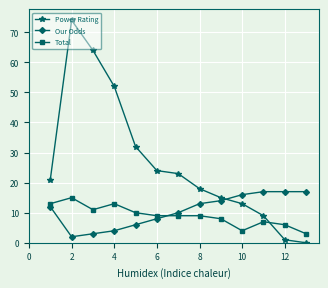

Which series has the widest spread of values?

Power Rating